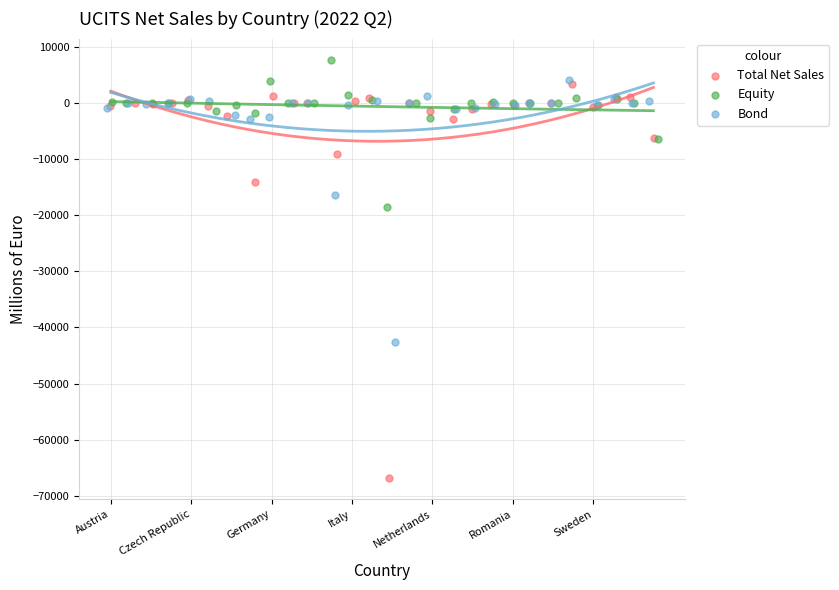

What are all the series names shown in the legend?

Total Net Sales, Equity, Bond